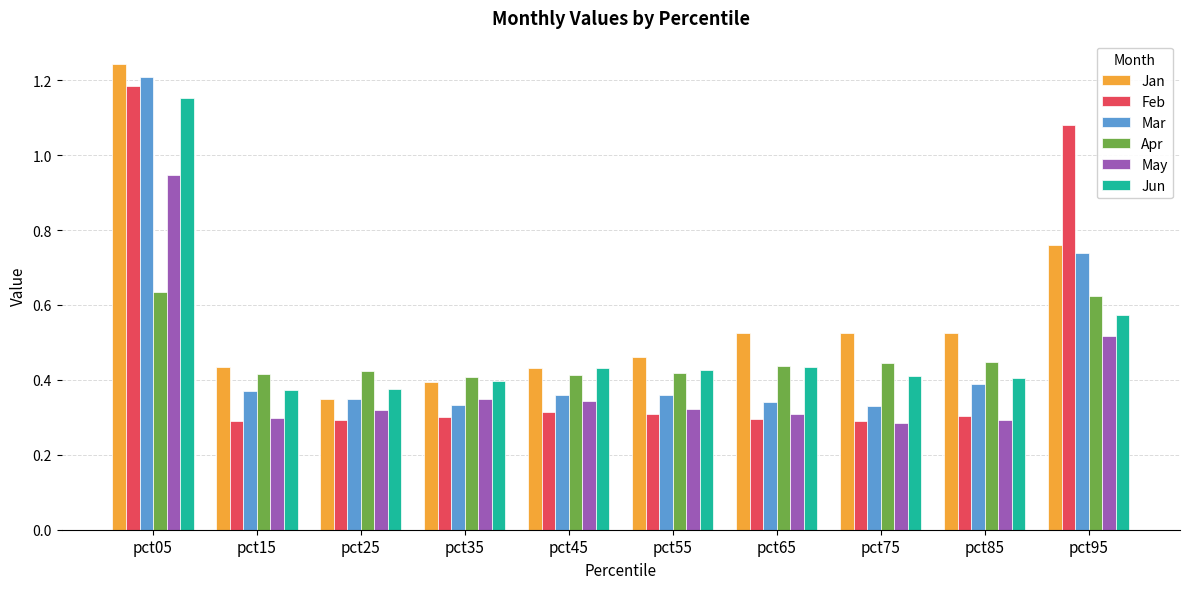

What is the sum of the Mar values at pct05 and pct65?

1.5